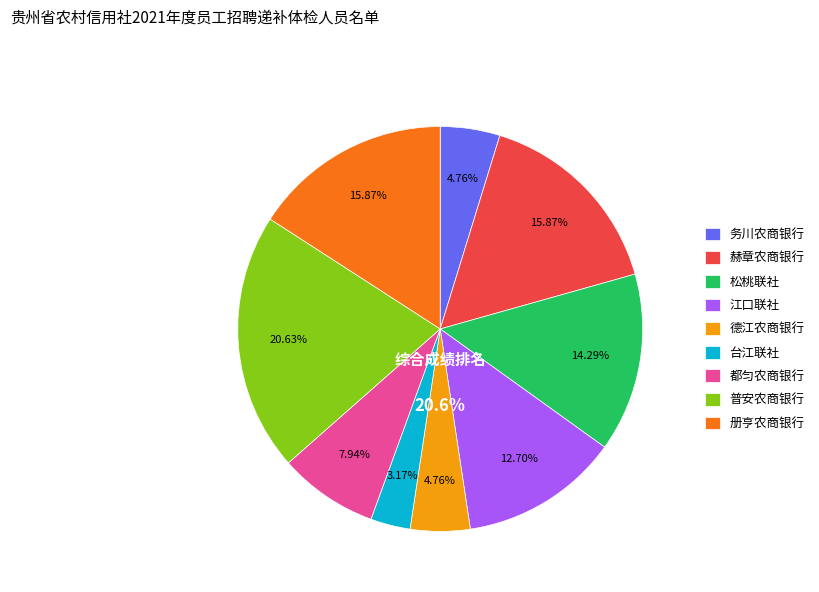

How many segments does this pie chart have?

9